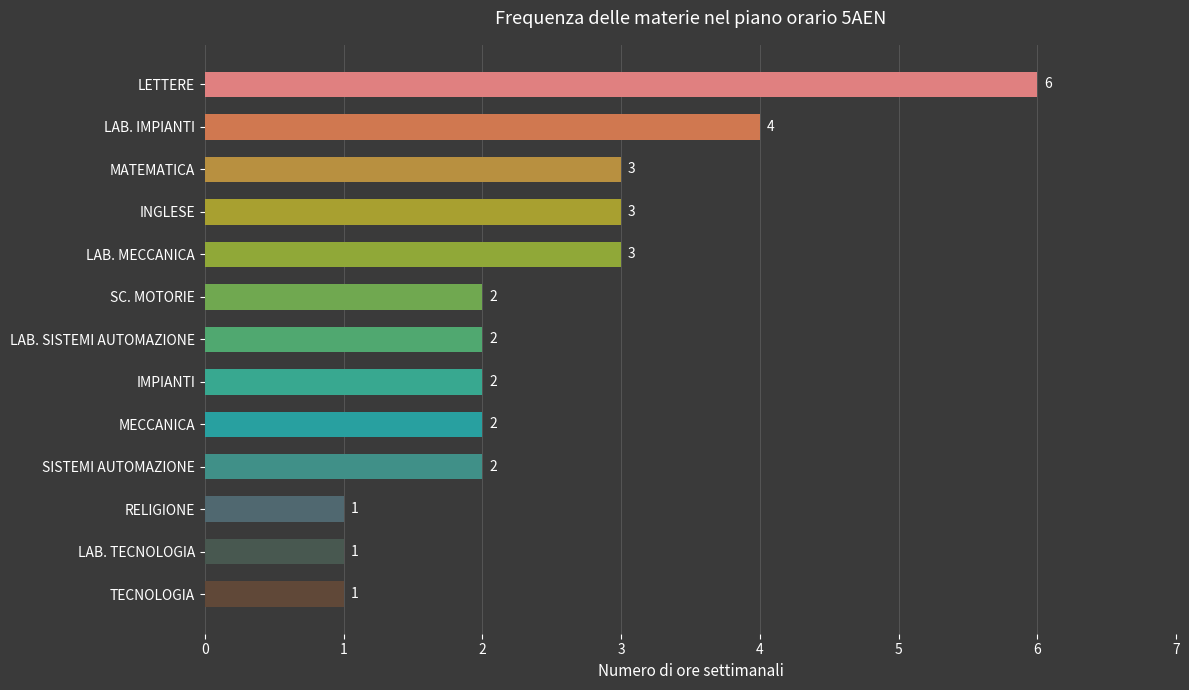

What is the greatest value displayed?

6